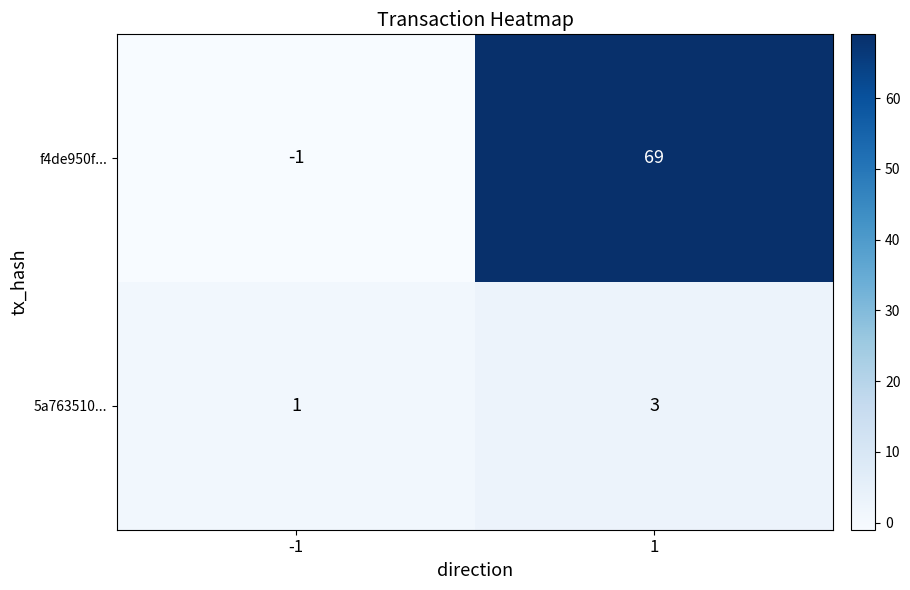

What is the maximum value for f4de950f...?

69